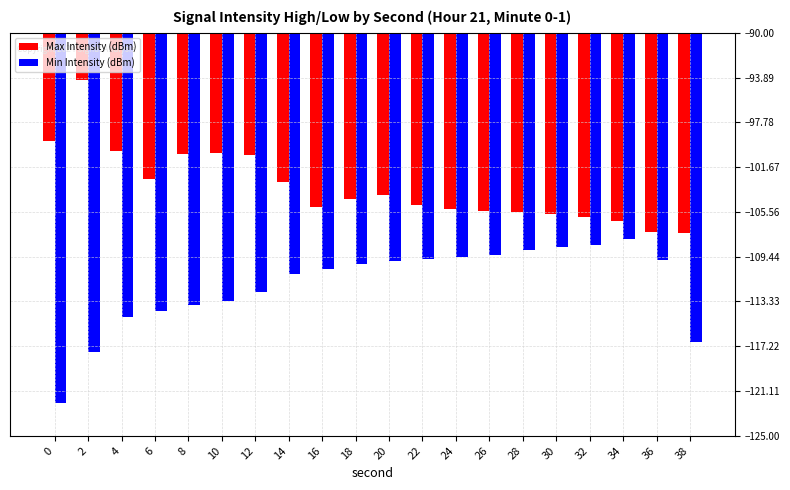

What is the average value of the Max Intensity (dBm) series?

-103.4